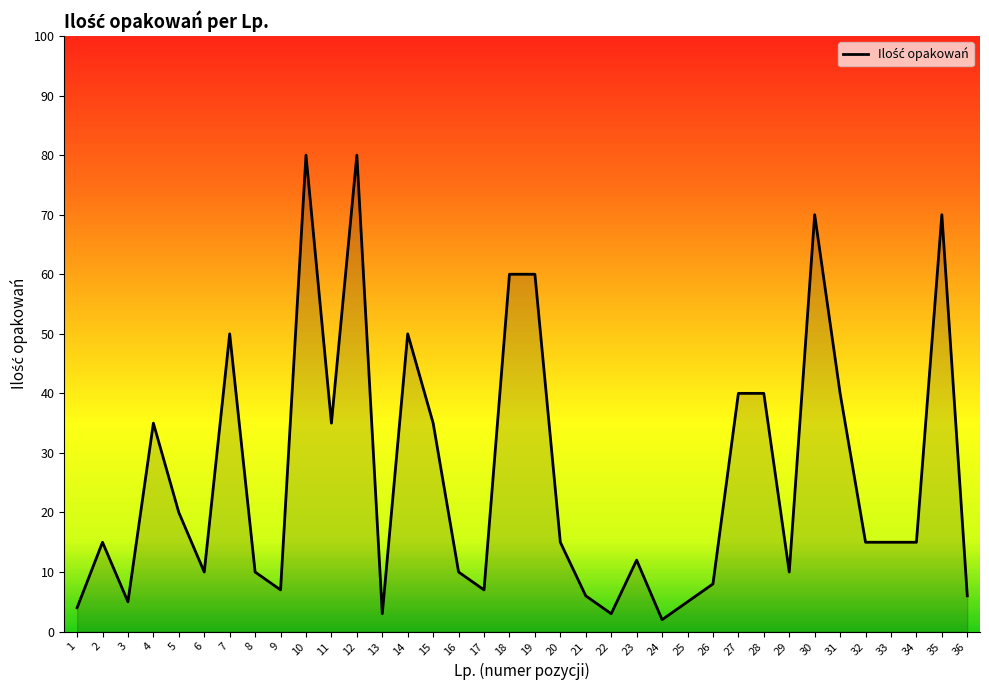

The value at 20 is 25. True or false?

False